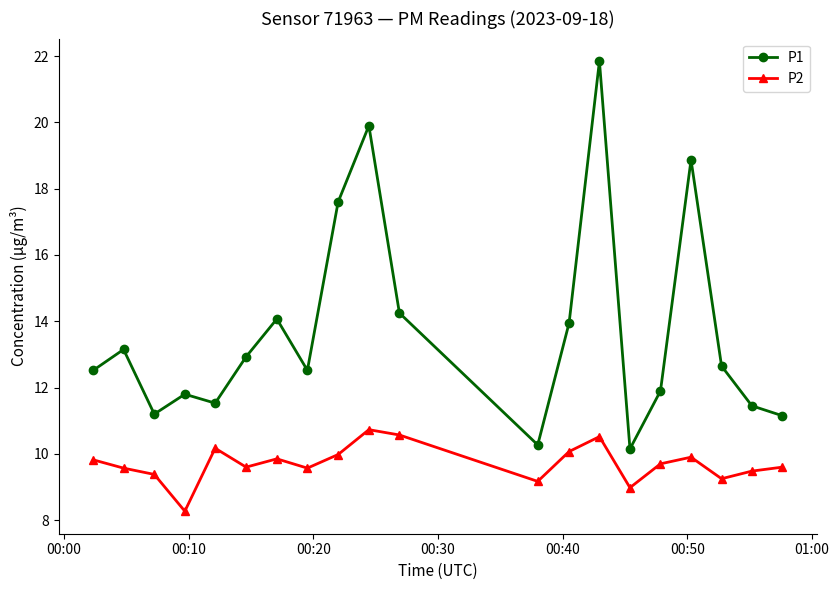

Which series has the widest spread of values?

P1